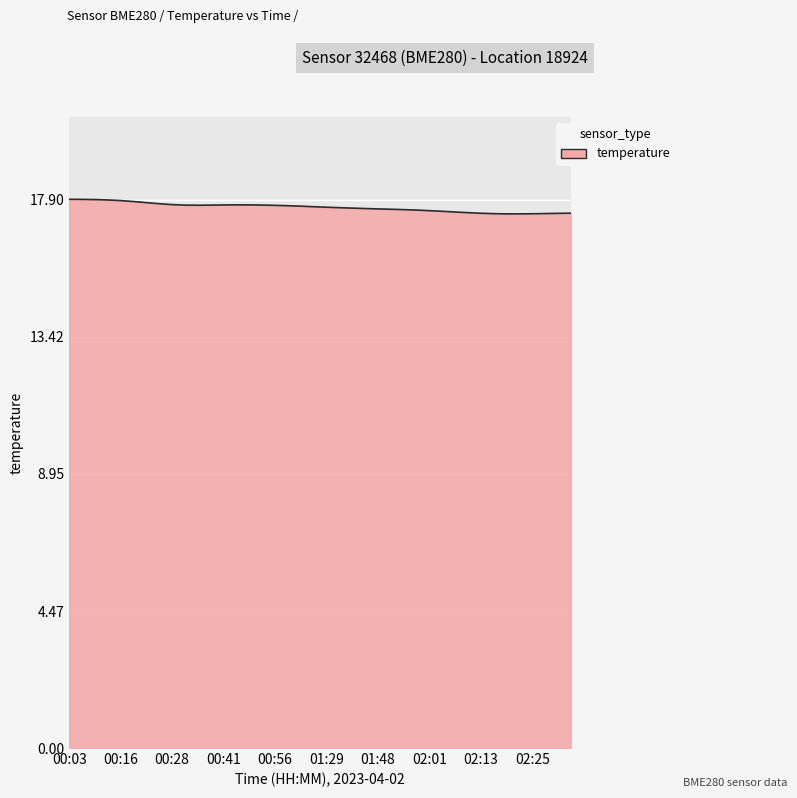

What is the greatest value displayed?

17.9